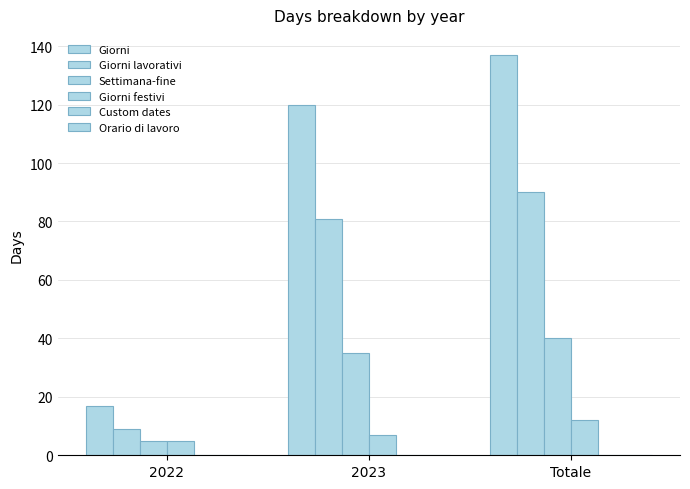

Rank the series by their maximum value, from lowest to highest.

Custom dates, Orario di lavoro, Giorni festivi, Settimana-fine, Giorni lavorativi, Giorni